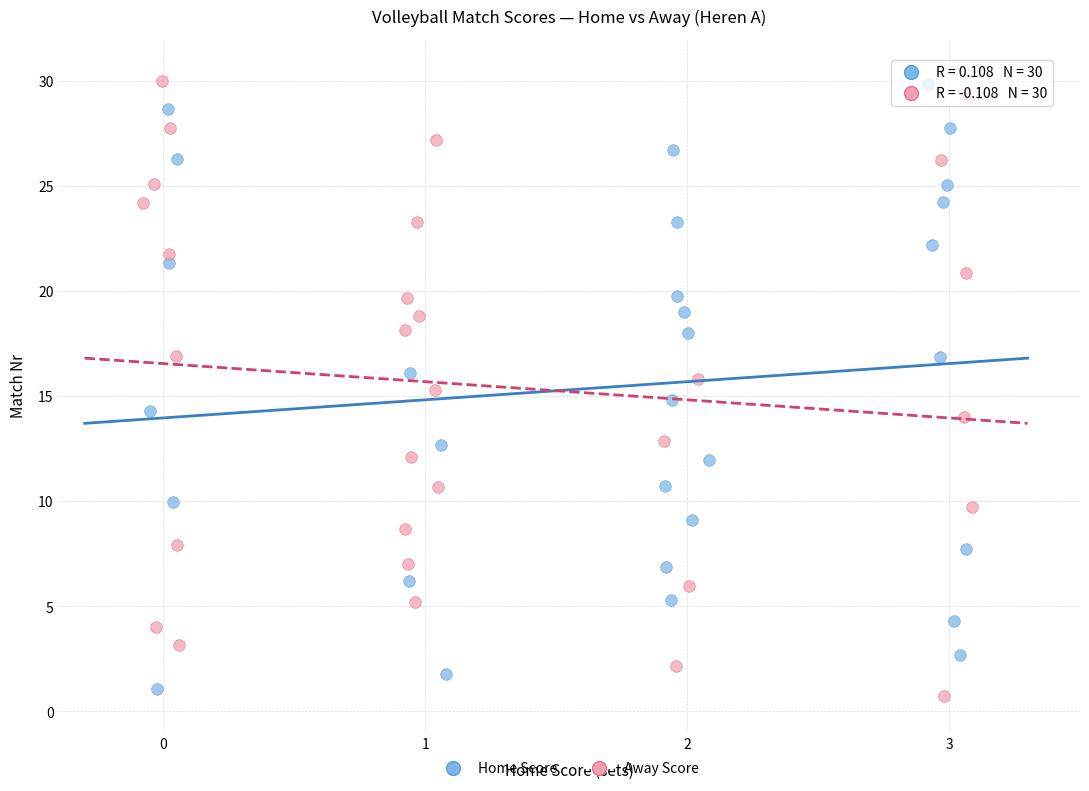

Which series has the widest spread of Y values?

Away Score